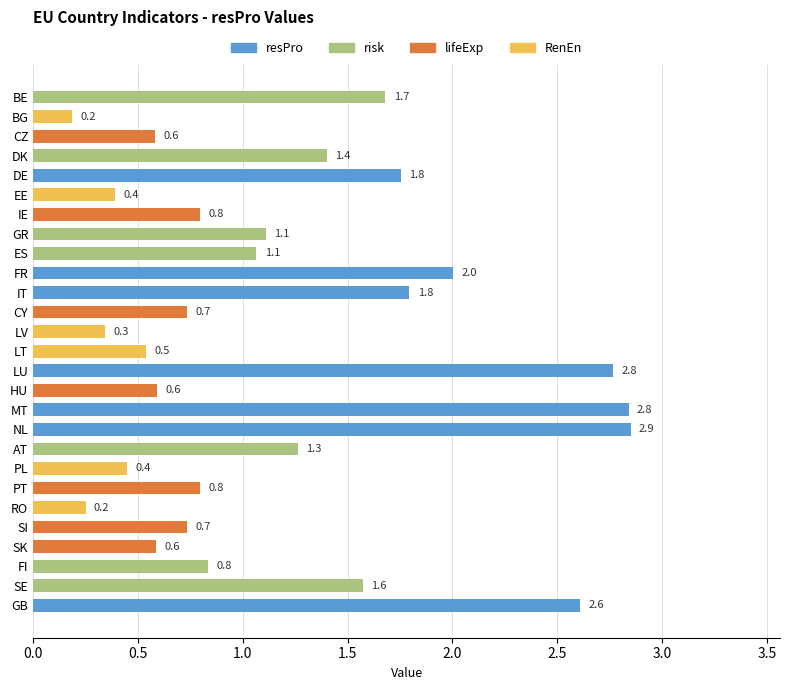

What is the sum of all values?

32.5